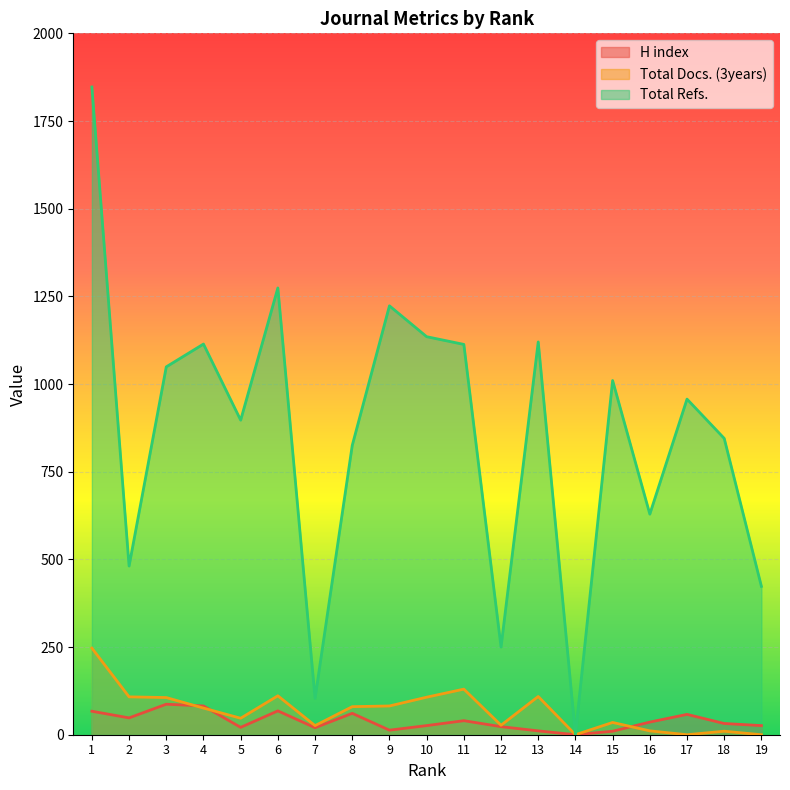

What is the sum of the Total Refs. values at 2 and 19?

904